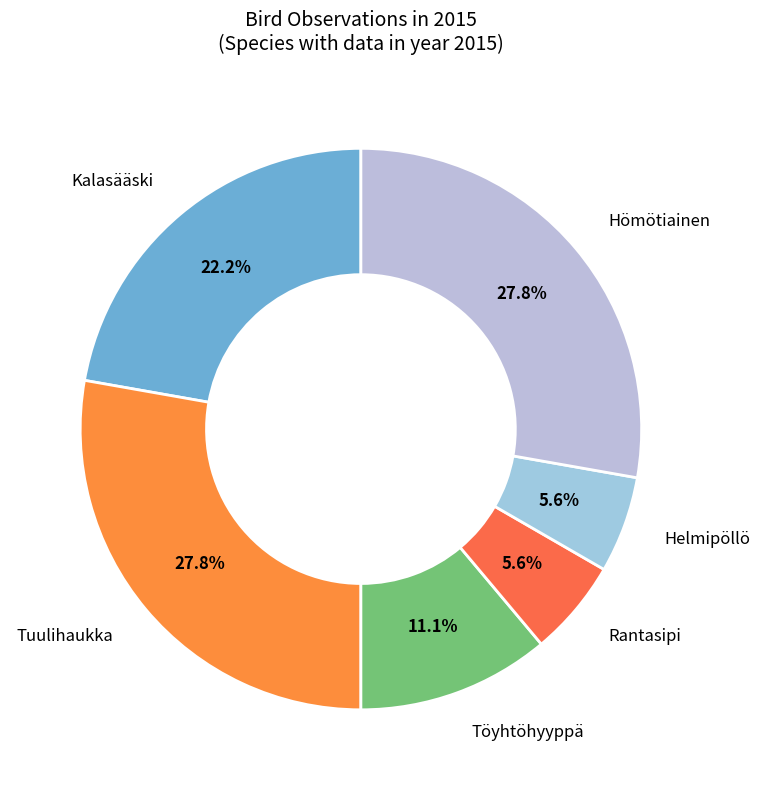

Rank the categories by value from highest to lowest.

Tuulihaukka, Hömötiainen, Kalasääski, Töyhtöhyyppä, Rantasipi, Helmipöllö